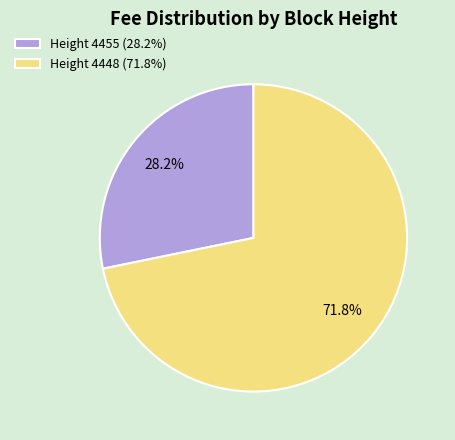

Which category accounts for the majority?

Height 4448 (71.8%)